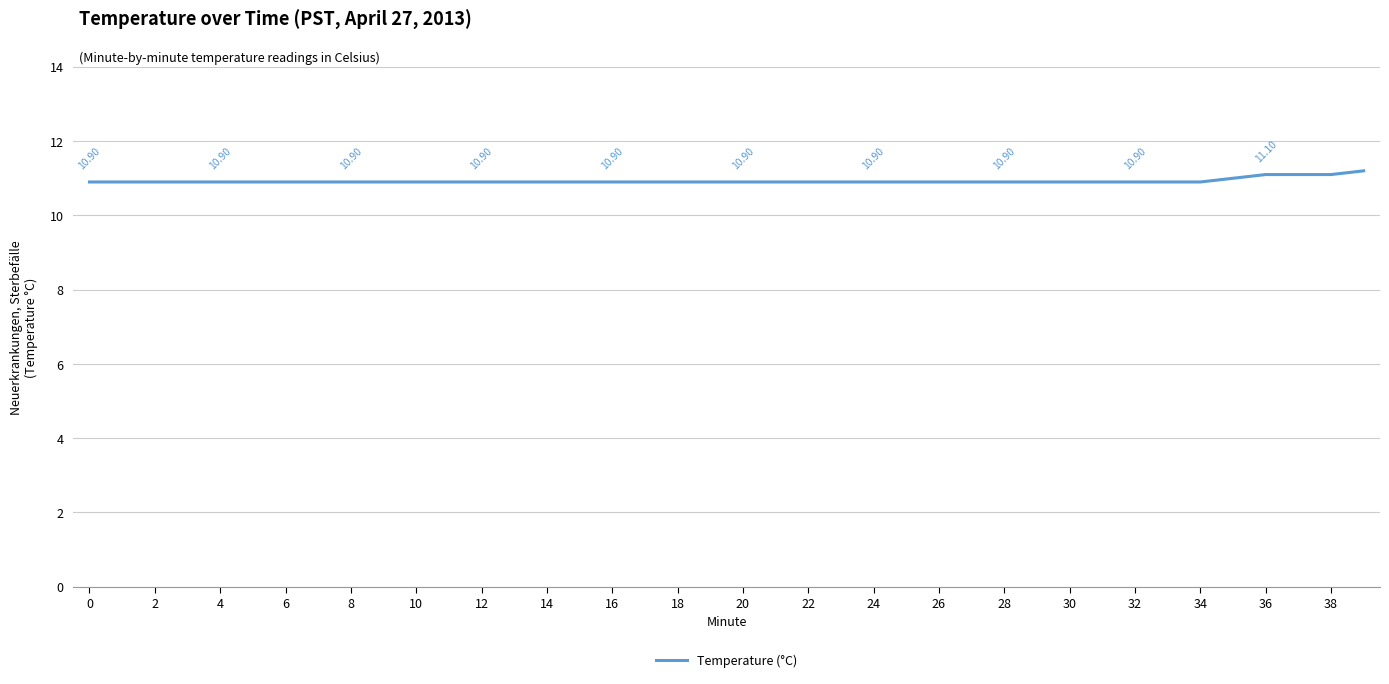

What is the difference between the maximum and minimum values?

0.3